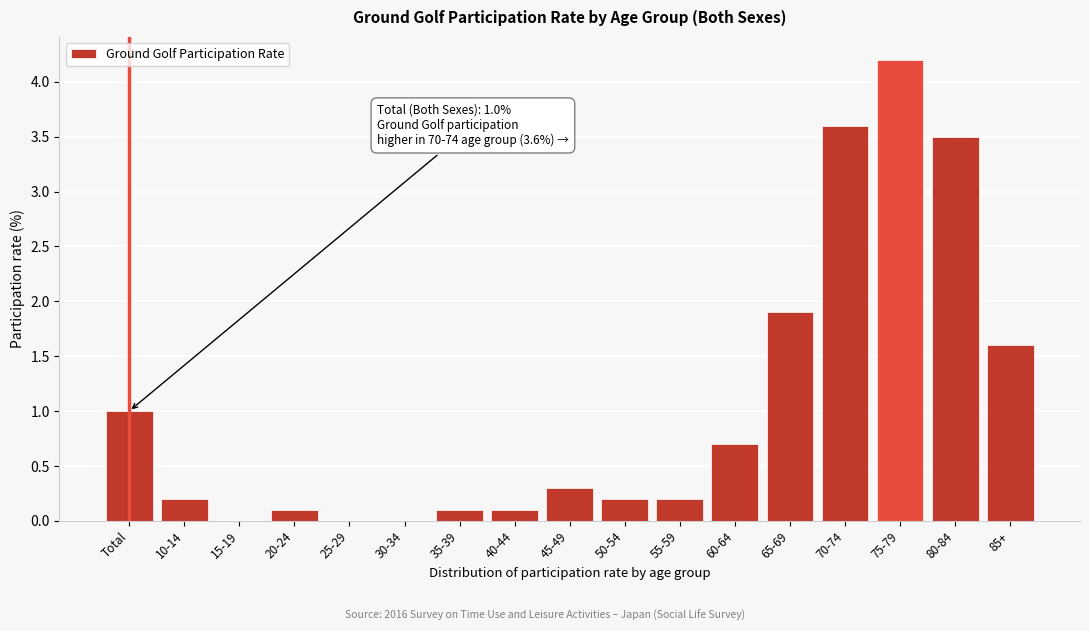

Reading left to right, extract all data points from this chart.

Total=1.0	10-14=0.2	15-19=0.0	20-24=0.1	25-29=0.0	30-34=0.0	35-39=0.1	40-44=0.1	45-49=0.3	50-54=0.2	55-59=0.2	60-64=0.7	65-69=1.9	70-74=3.6	75-79=4.2	80-84=3.5	85+=1.6